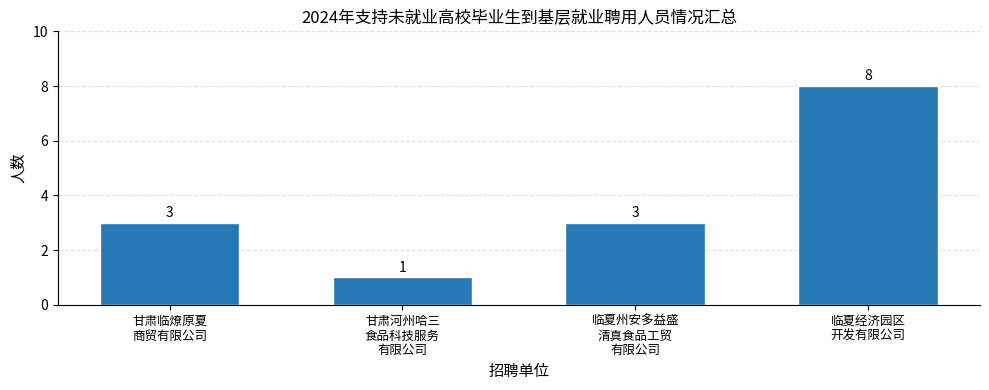

What is the difference between the values at 临夏经济园区
开发有限公司 and 甘肃临燎原夏
商贸有限公司?

5